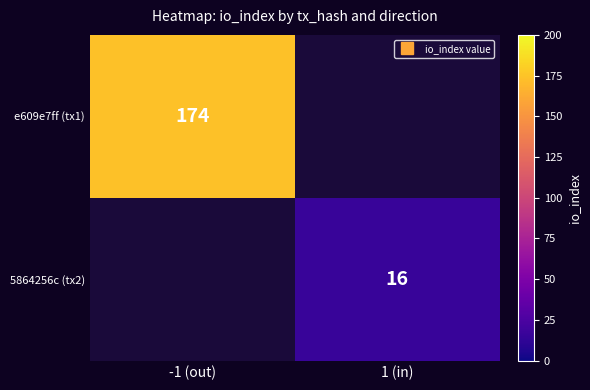

The e609e7ff (tx1) series shows 78.1 at -1 (out). True or false?

False